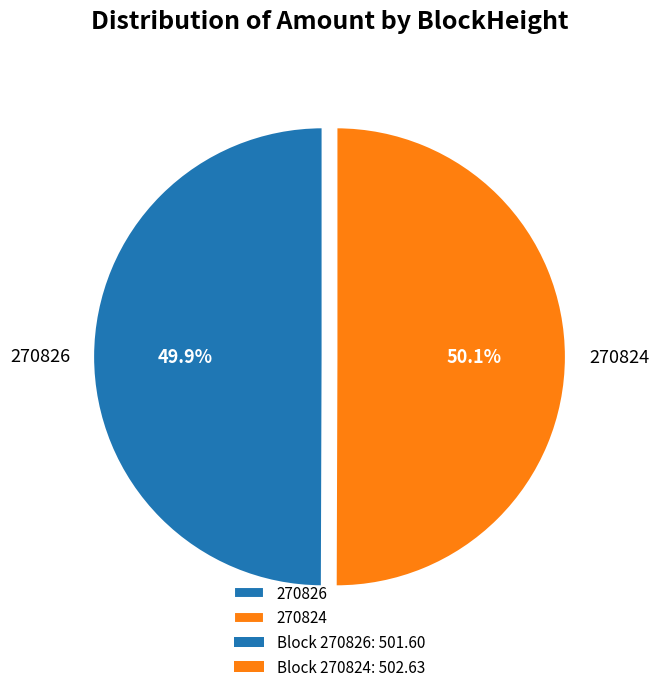

True or false: 270826 accounts for 10% of the total.

False